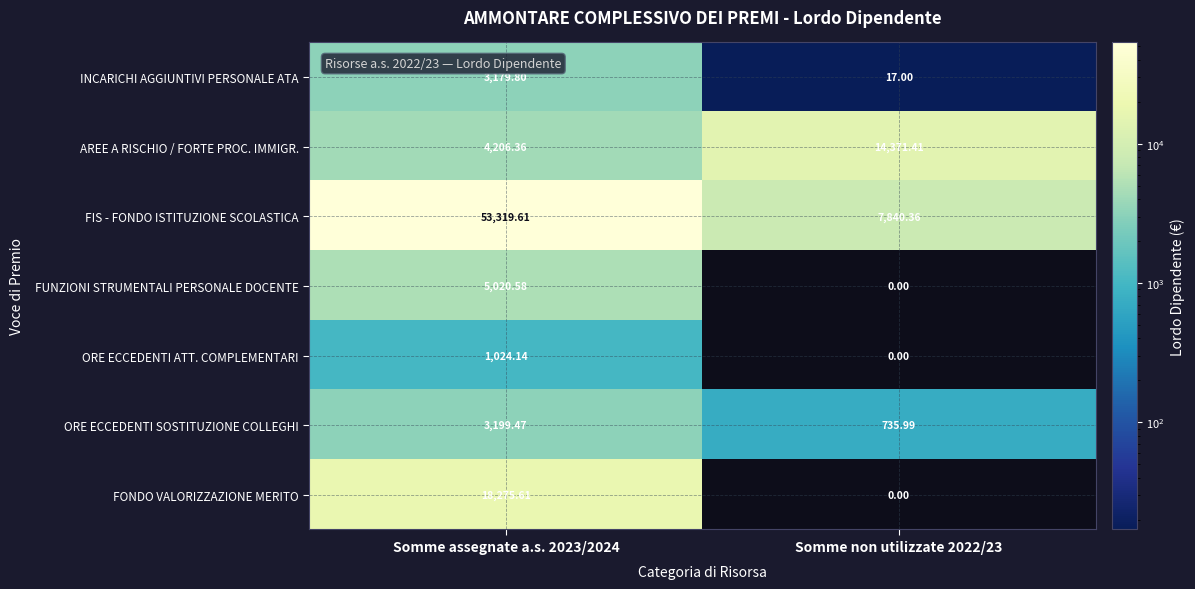

At which category does the chart reach its peak across all series?

Somme assegnate a.s. 2023/2024